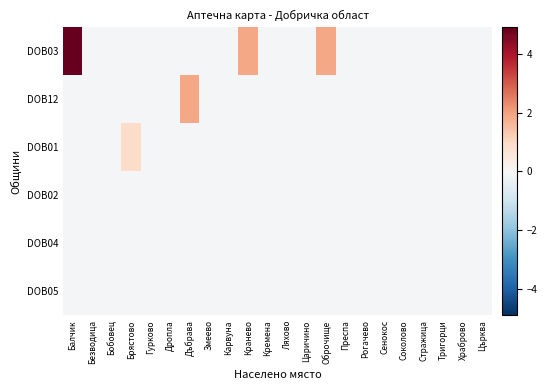

Which label corresponds to the largest value in the chart?

Балчик